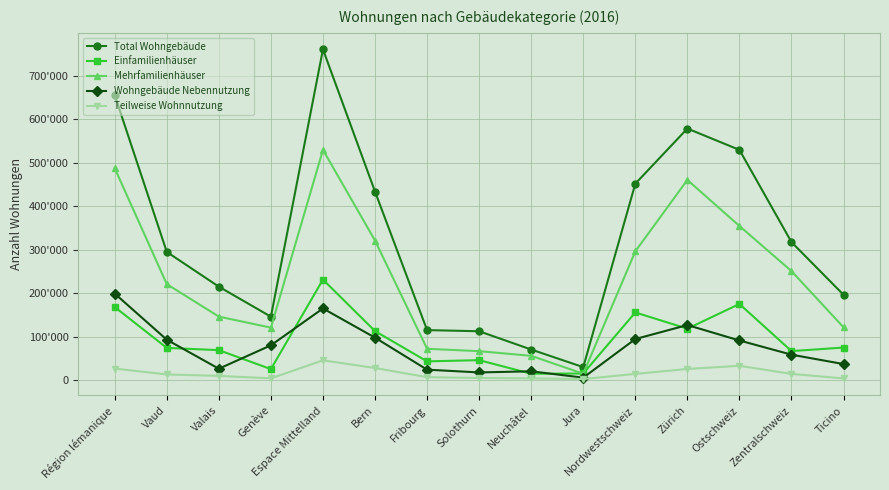

At which label does Wohngebäude Nebennutzung first exceed 79906?

Région lémanique